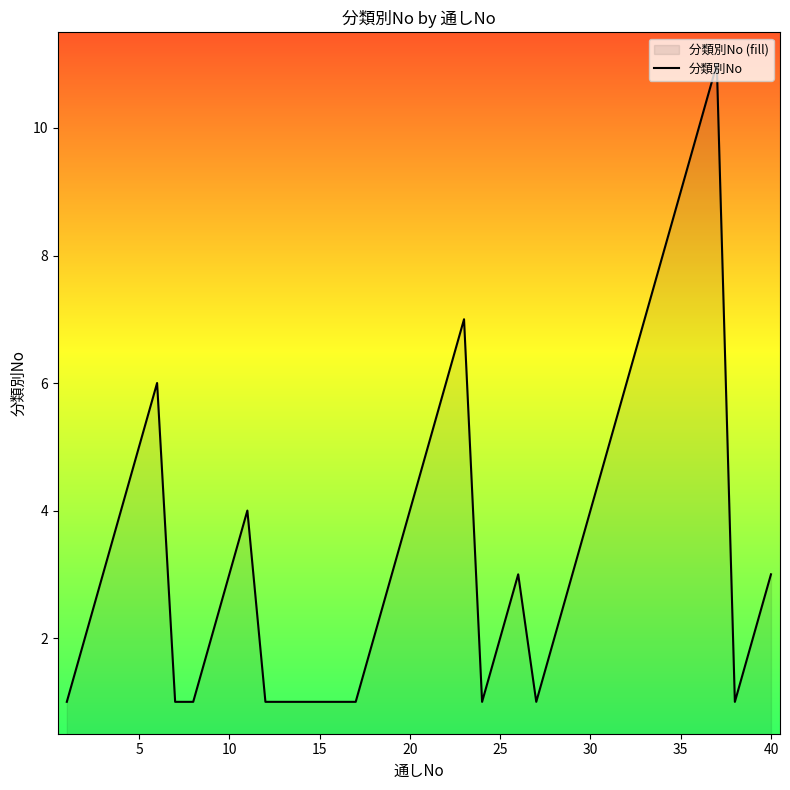

What is the maximum value shown in the chart?

11